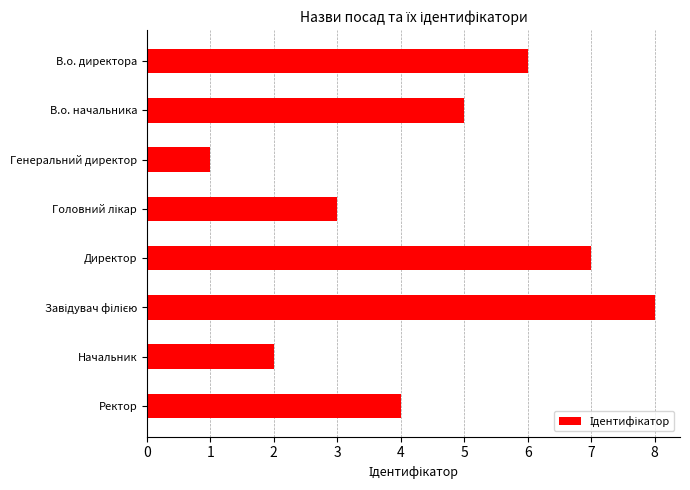

At which label is the value closest to 4?

Ректор